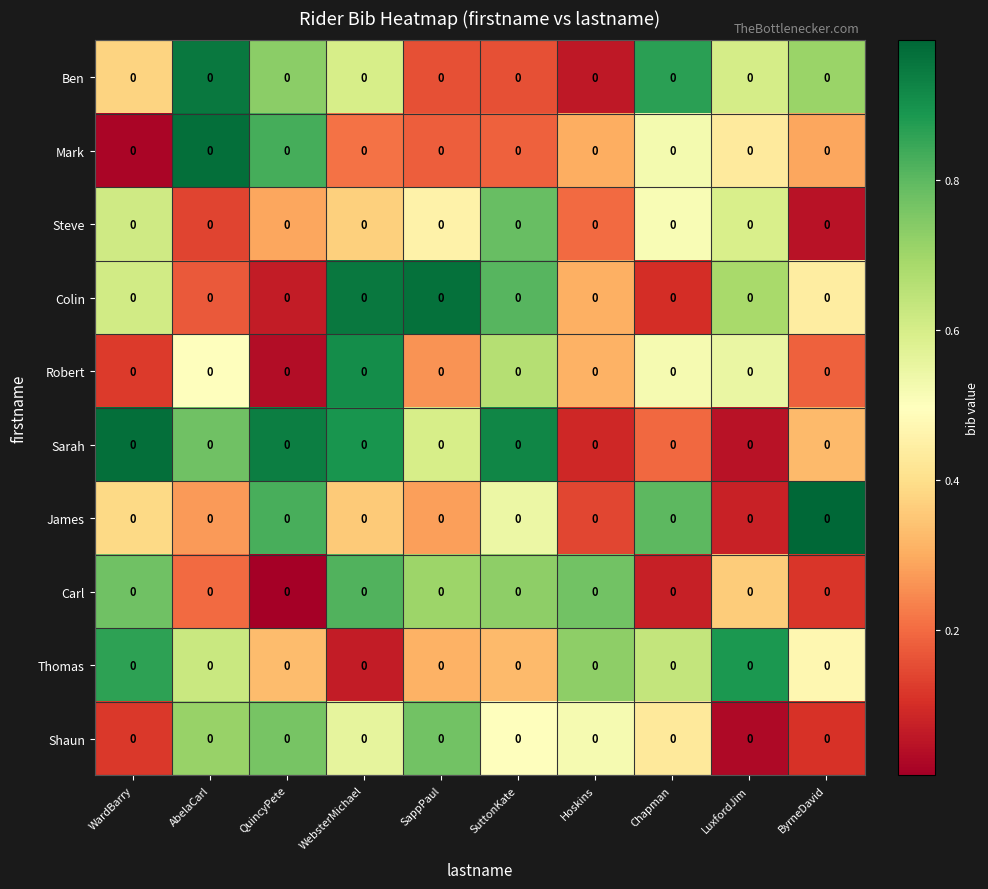

Is it true that Thomas equals 0.8 at ByrneDavid?

False